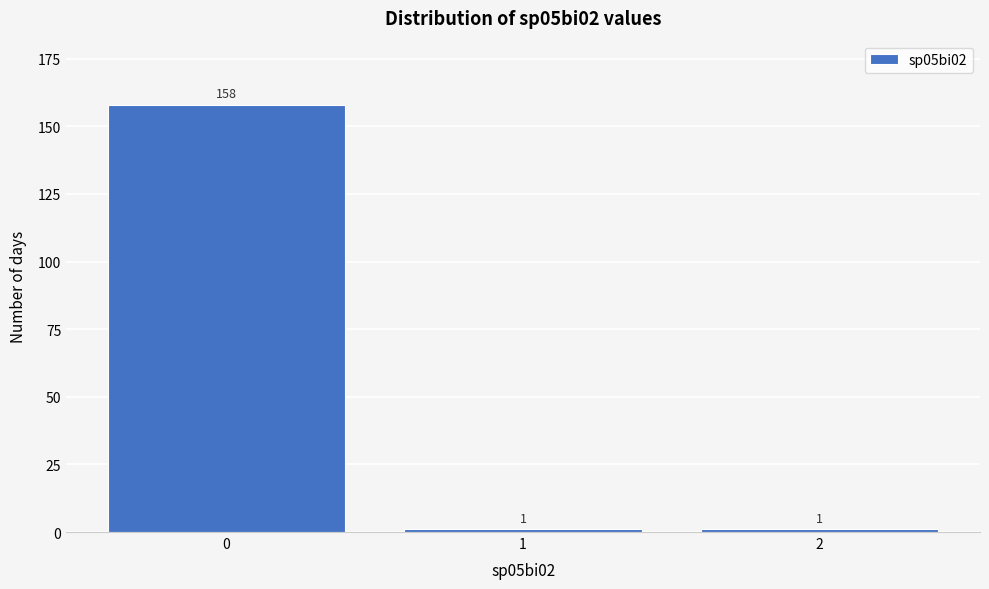

Reading left to right, list all the values displayed in this chart.

0=158	1=1	2=1